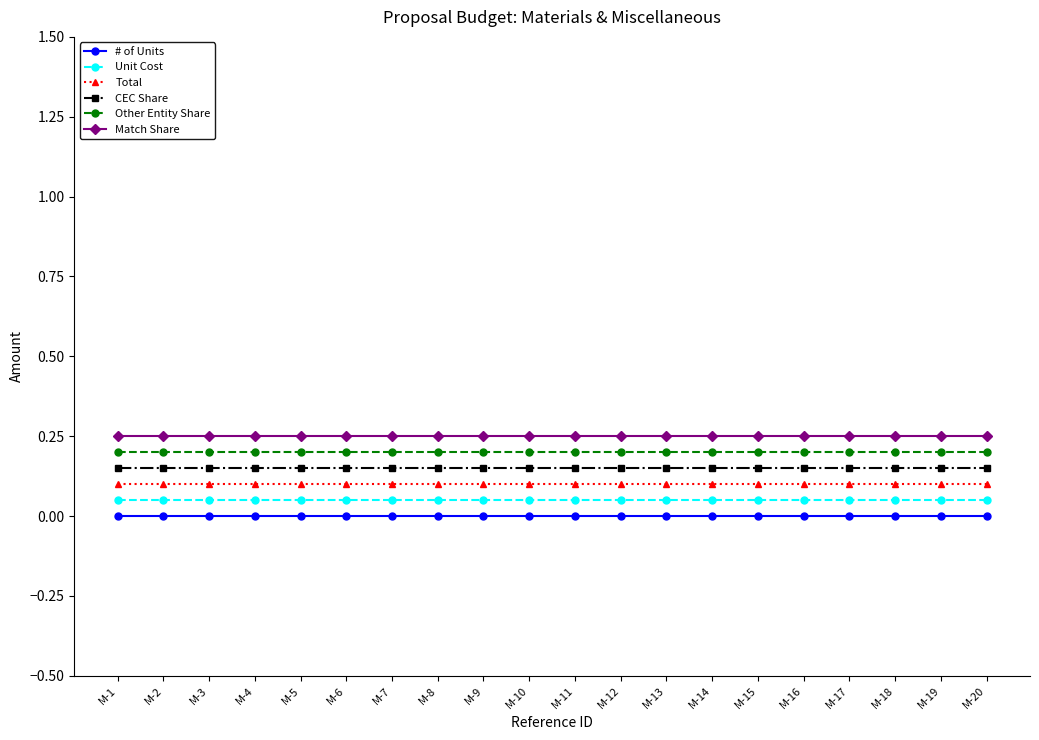

Rank the series by their average value, from lowest to highest.

# of Units, Unit Cost, Total, CEC Share, Other Entity Share, Match Share